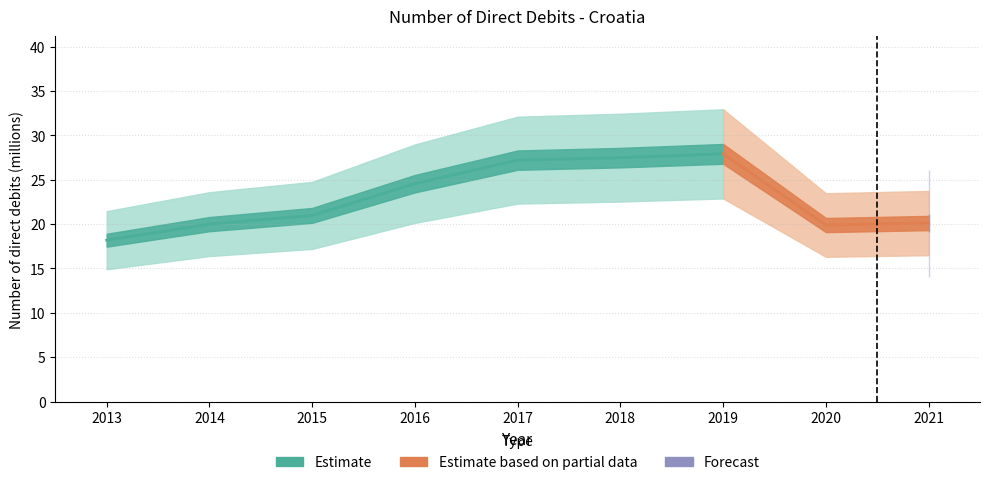

Is this an area chart (filled region under the line)?

No